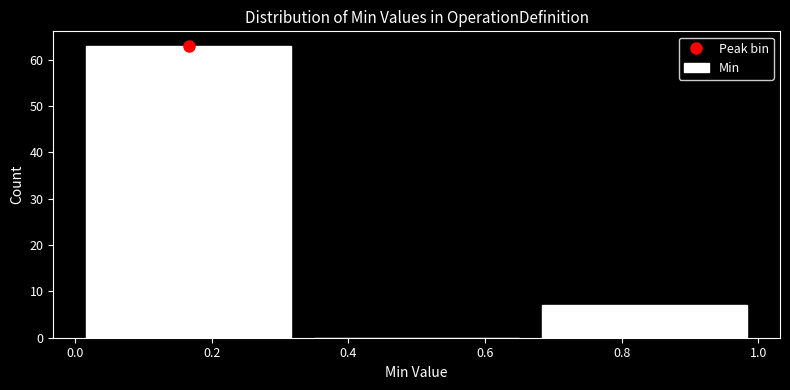

Reading left to right, transcribe this chart: for each bar, give the range it covers on the x-axis and its height. Neither the bar edges nor the heights are printed on the chart, so give them approximately, as read against the axes.

0.00 to 0.34: 63
0.34 to 0.66: 0
0.66 to 1.00: 7